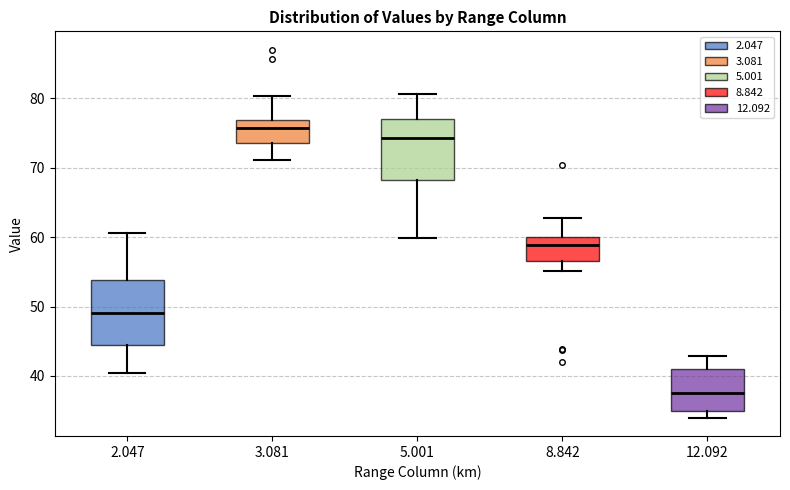

Reading left to right, transcribe this box plot: for each box, give where its median line is, the range the box spans, and where its two whiskers end, as read against the y-axis. The values are not printed on the chart, so give them approximately, as read against the axis.

2.047: median 49, box 44 to 54, whiskers 40 to 61
3.081: median 76, box 74 to 77, whiskers 71 to 80
5.001: median 74, box 68 to 77, whiskers 60 to 81
8.842: median 59, box 57 to 60, whiskers 55 to 63
12.092: median 38, box 35 to 41, whiskers 34 to 43